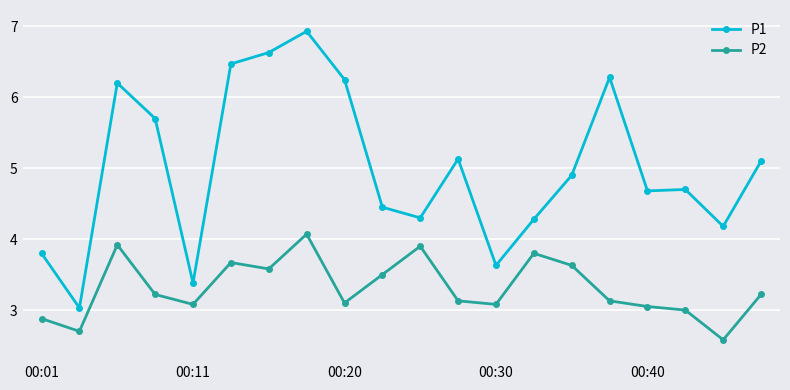

True or false: P2 and P1 cross at least once.

False